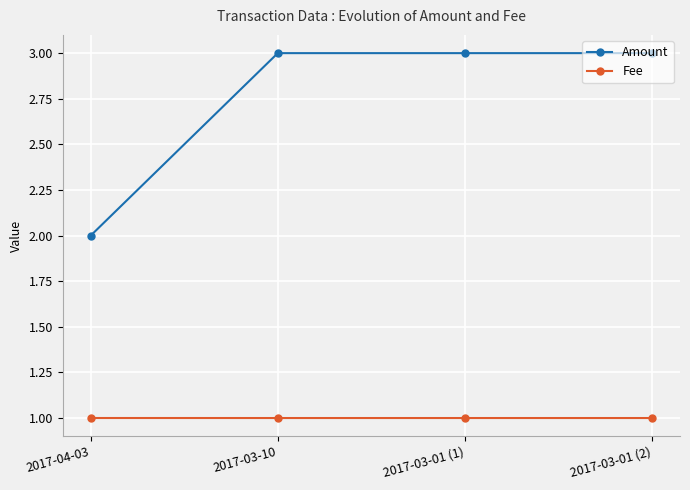

True or false: Amount and Fee cross at least once.

False